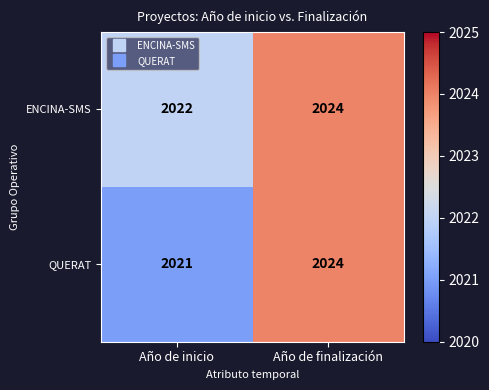

Which category has the highest value in the QUERAT series?

Año de finalización